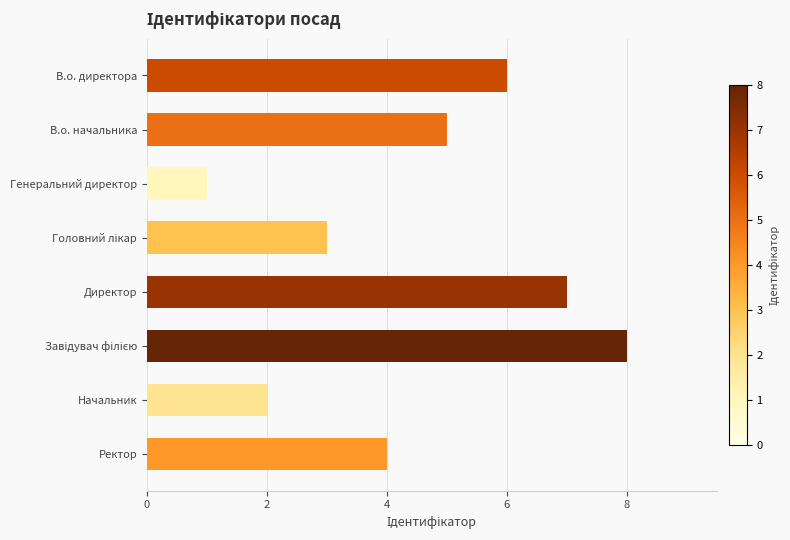

Approximately how many times larger is the value at Генеральний директор compared to Начальник?

0.5